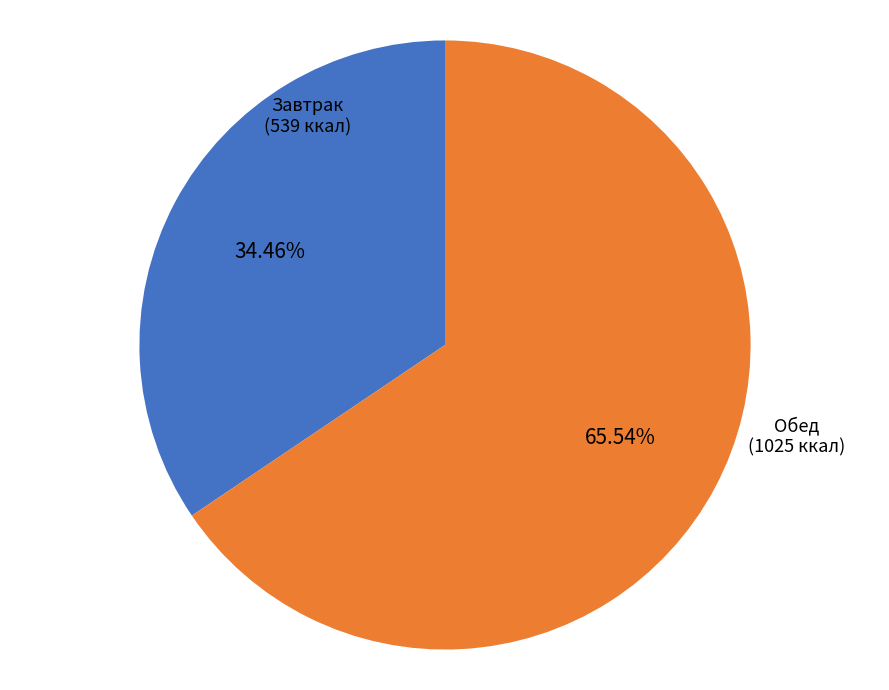

Rank the categories by value from highest to lowest.

Обед (1025 ккал), Завтрак (539 ккал)